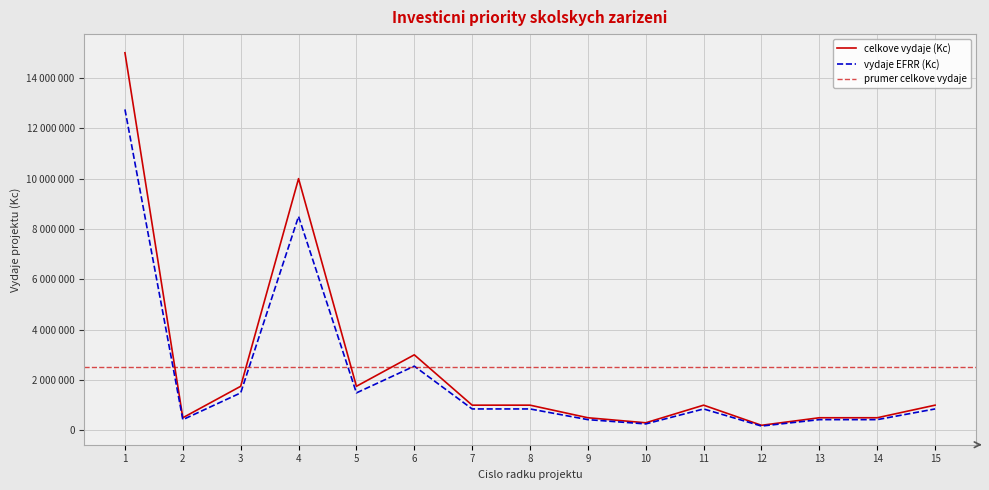

At which category is the sum across all series the highest?

1